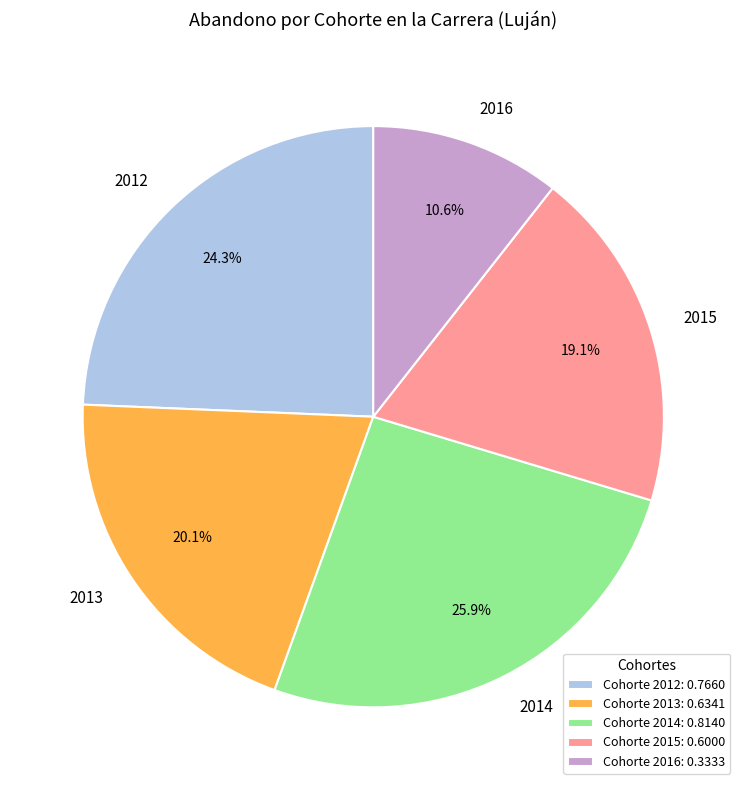

Count the number of slices in the pie.

5